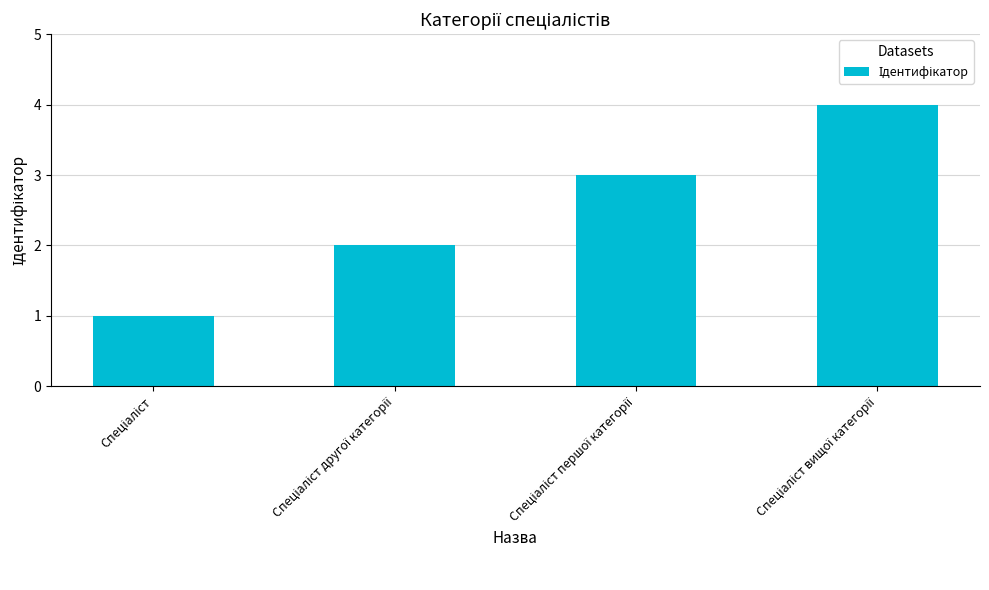

What is the difference between the maximum and second lowest values?

2